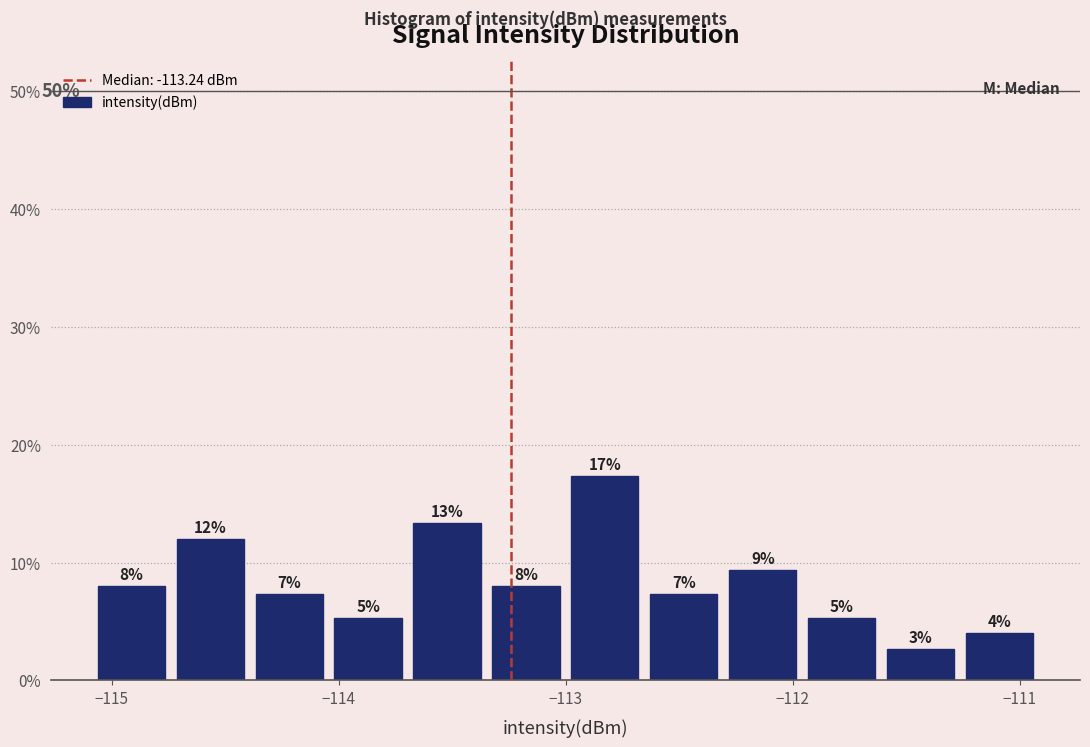

Around what value on the x-axis is the tallest bar? Give the approximate position of its centre, as read against the axis.

-112.8